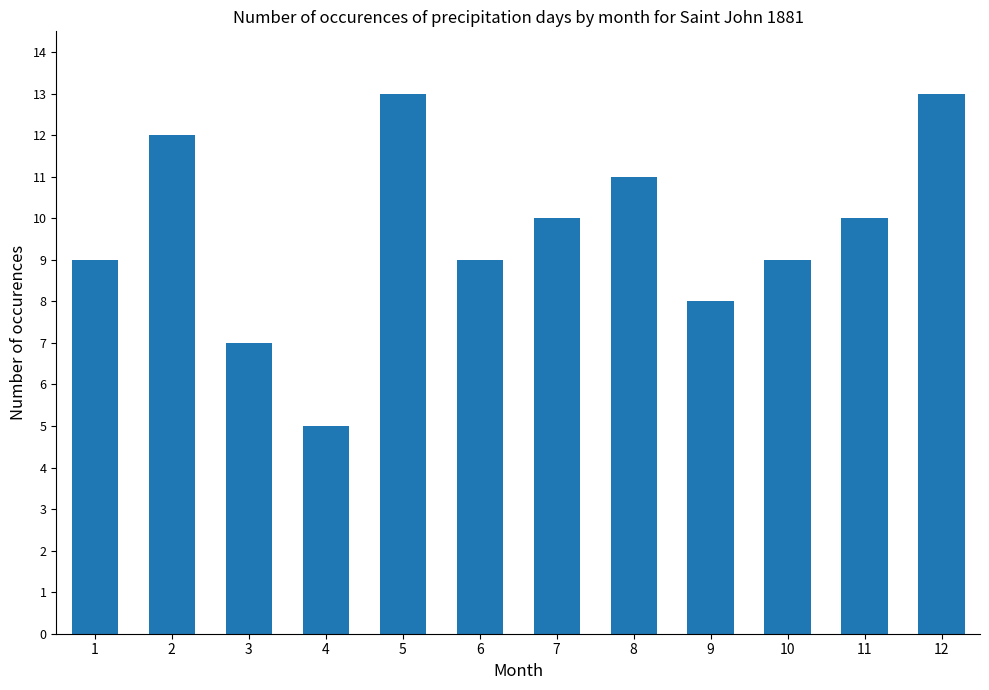

What is the change in value from 4 to 11?

+5